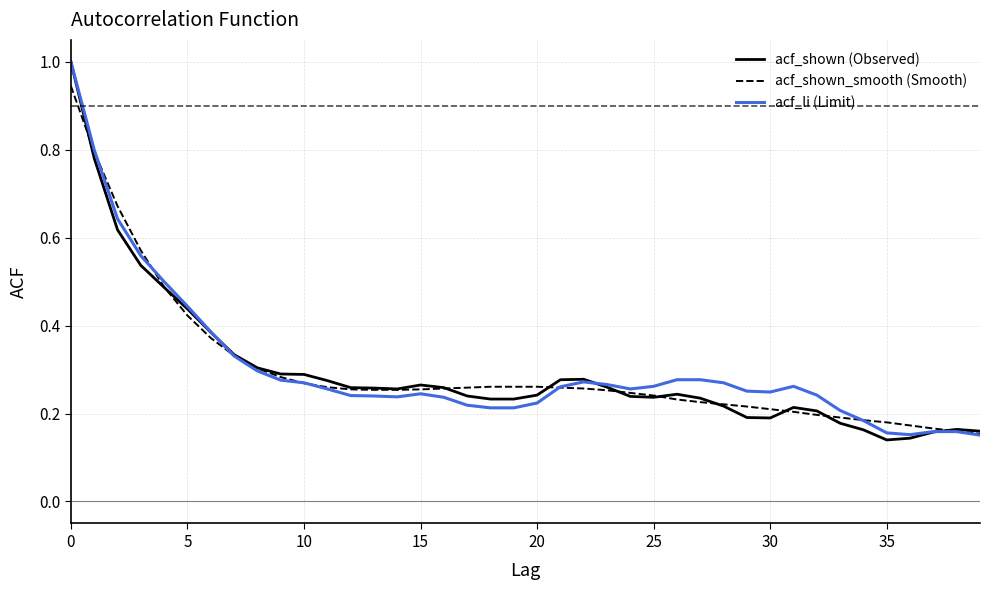

What is the maximum value shown in the chart?

1.0